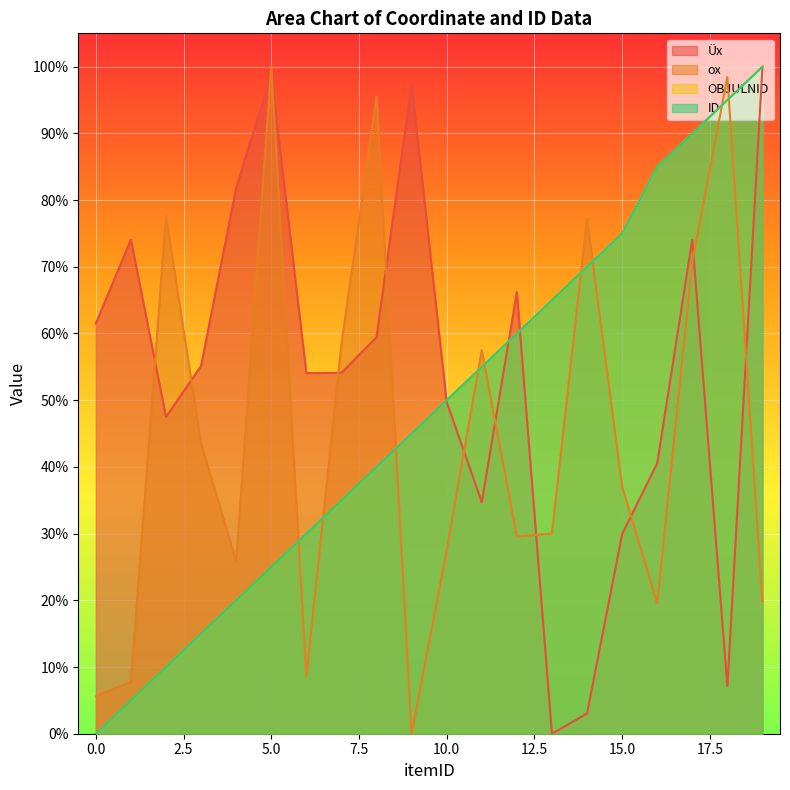

At which category is the sum across all series the highest?

17